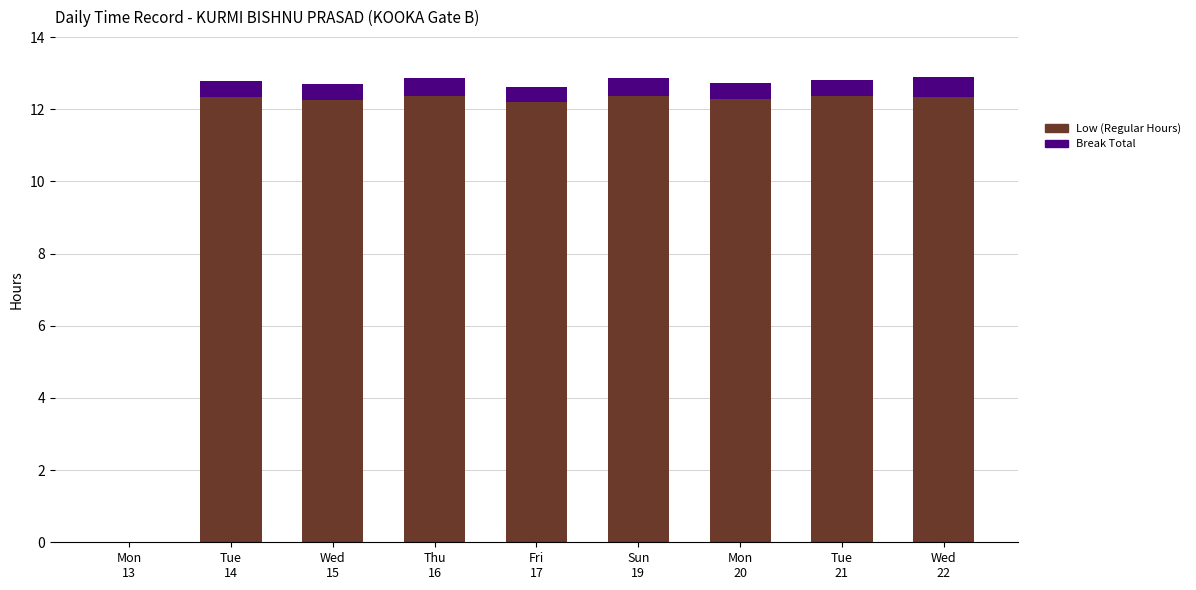

Are the bars horizontal?

No